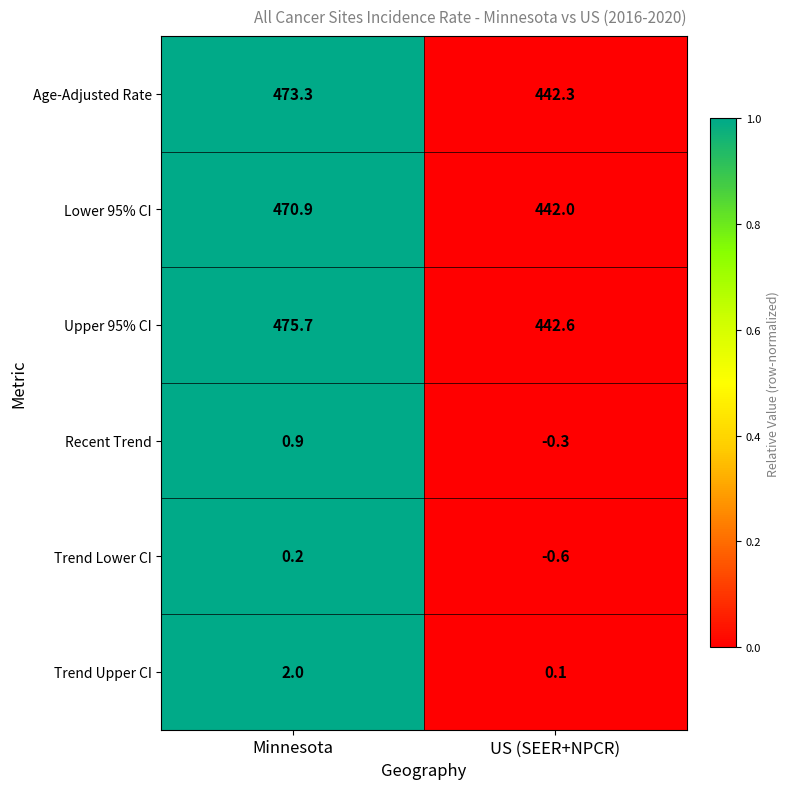

At how many categories does at least one series exceed 0?

2